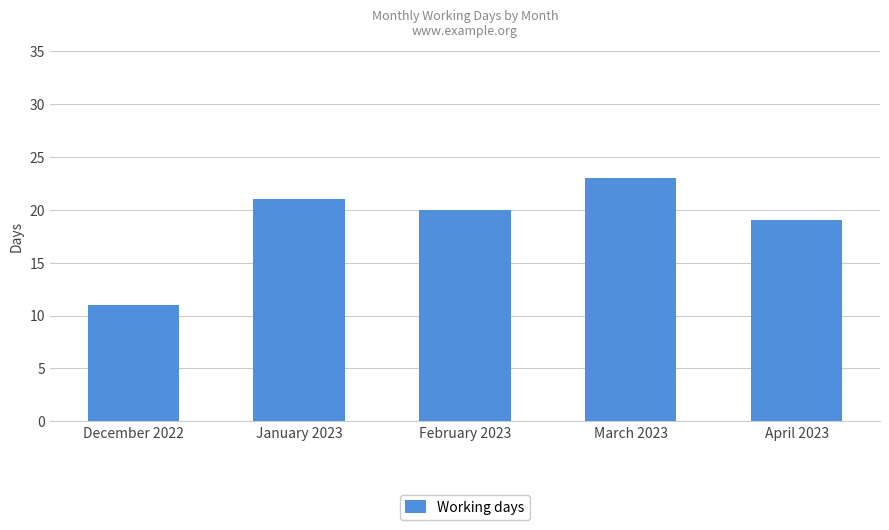

What is the label of the 5th bar from the left?

April 2023